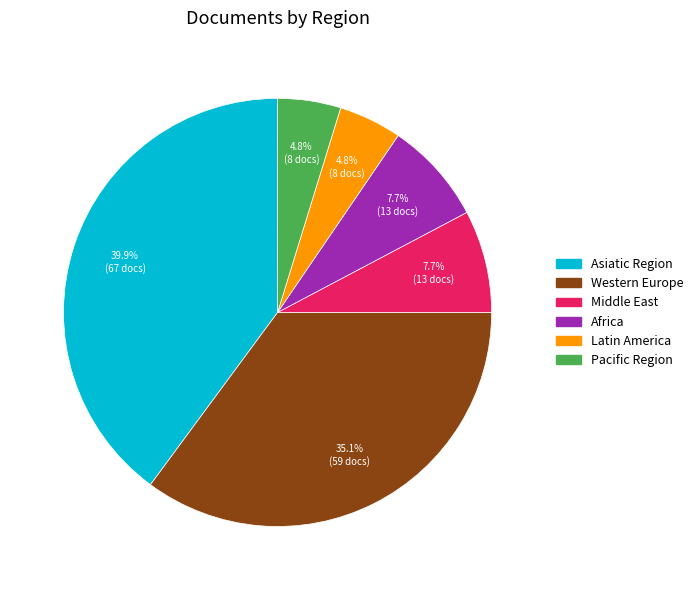

Does any single category account for the majority?

No